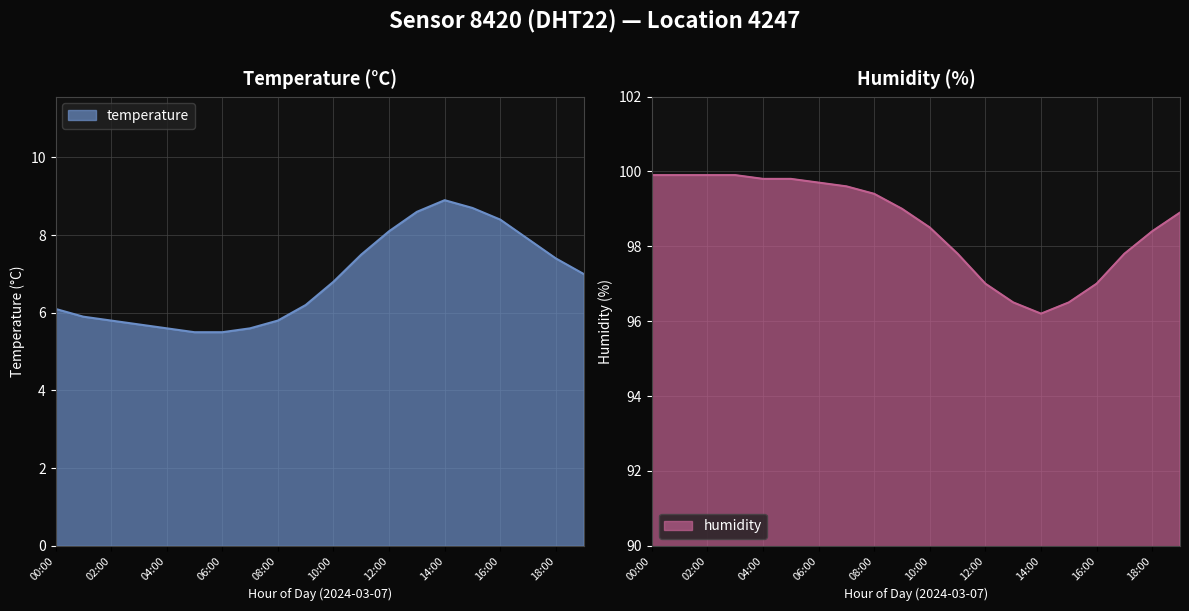

At which category is the sum across all series the highest?

00:00